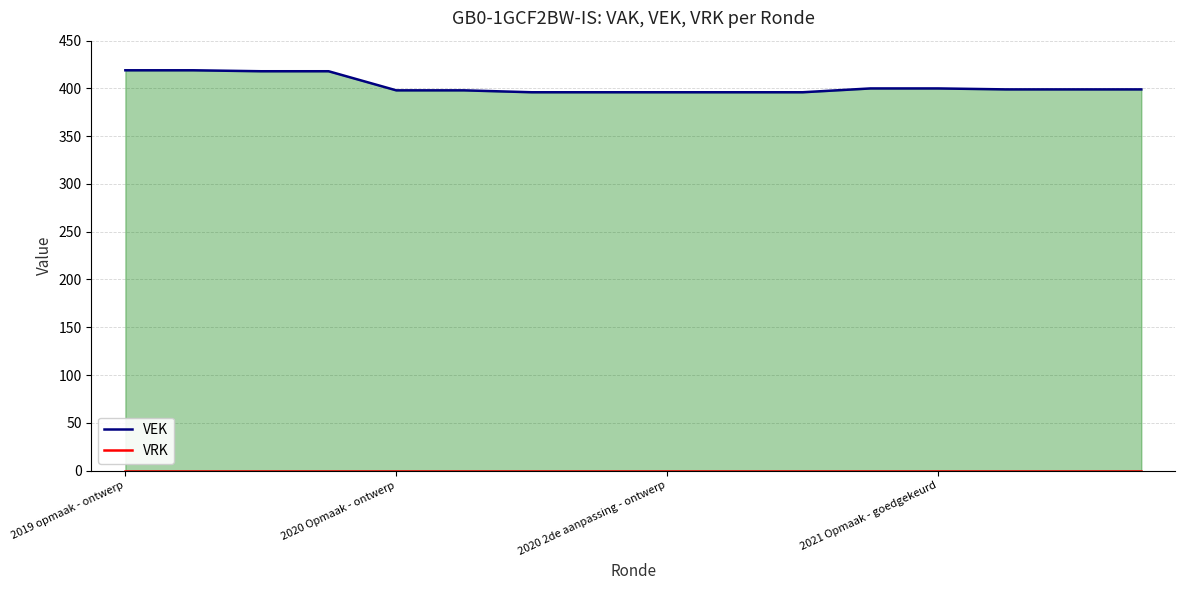

At which category is the sum across all series the highest?

2019 opmaak - ontwerp